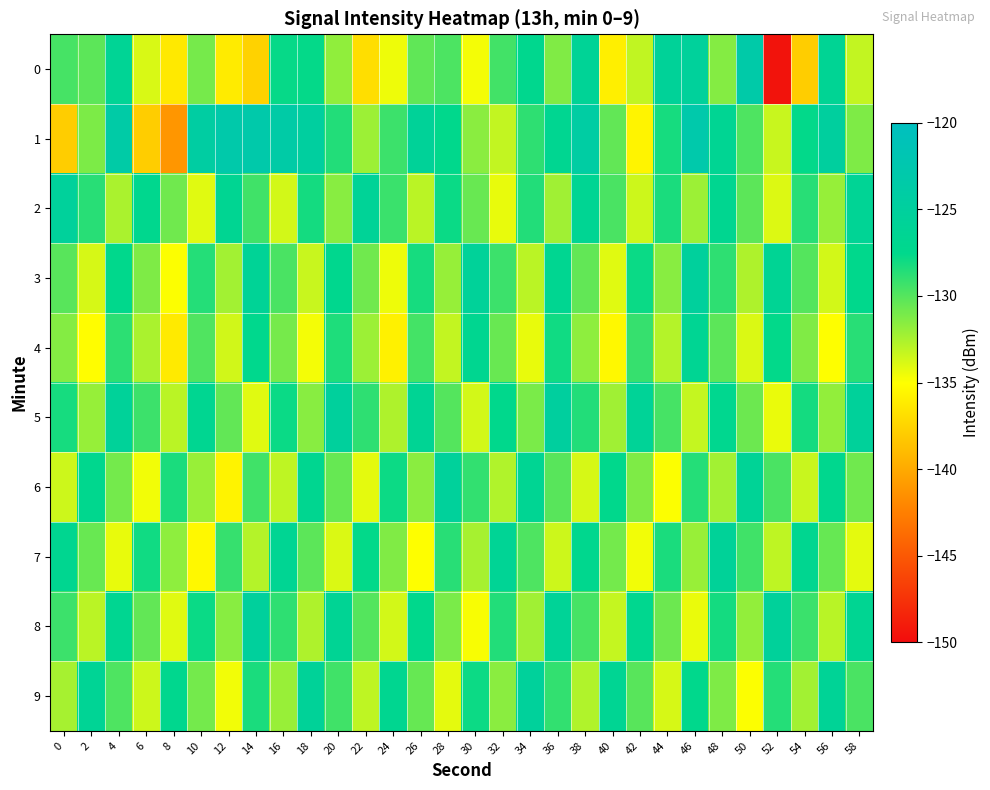

At which category does the chart reach its peak across all series?

46